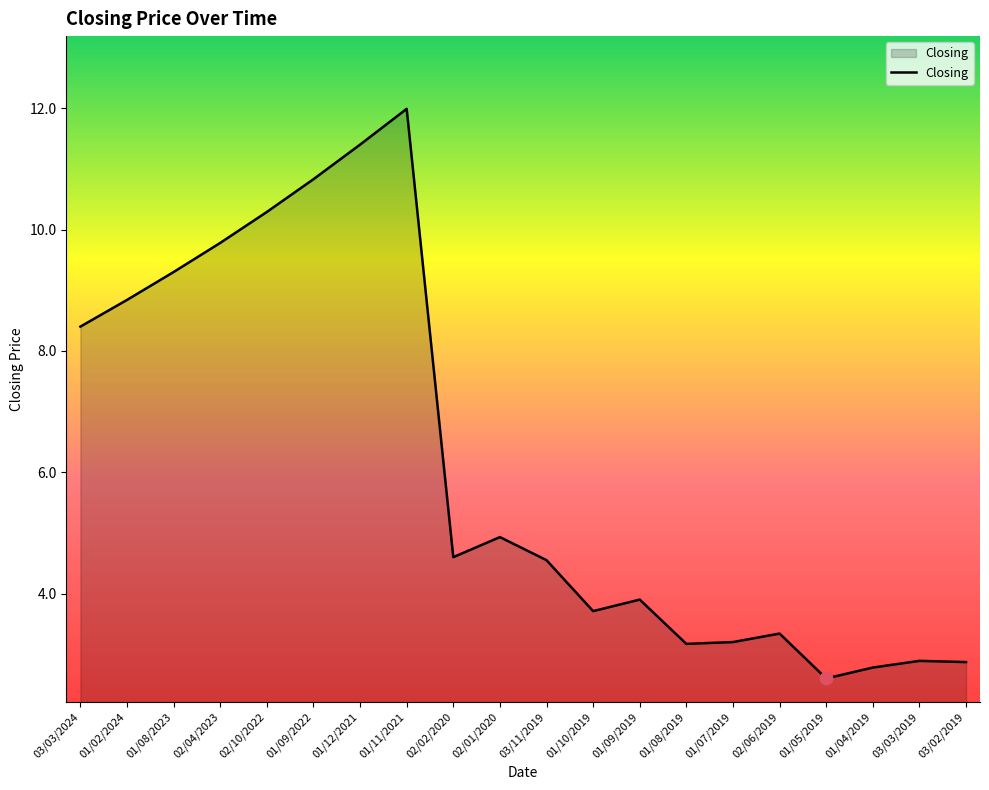

What is the change in value from 01/02/2024 to 01/07/2019?

-5.6